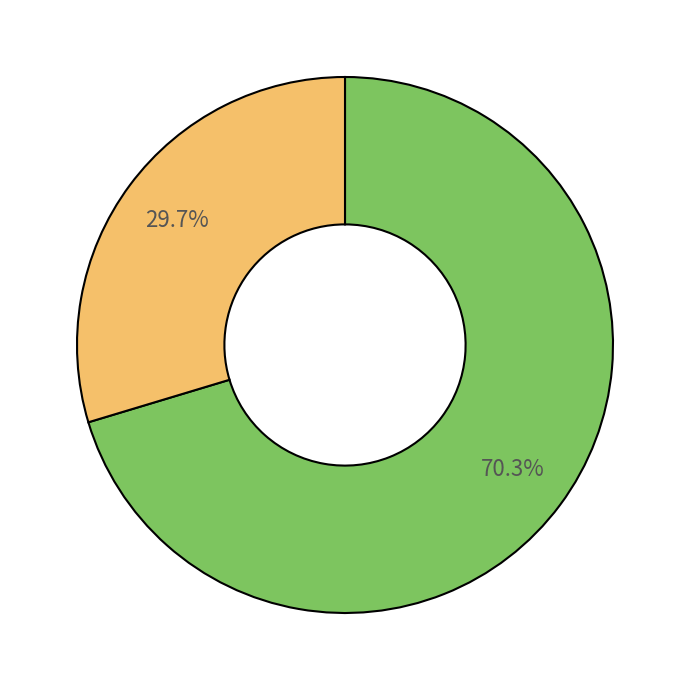

Is there a majority slice in this chart?

Yes